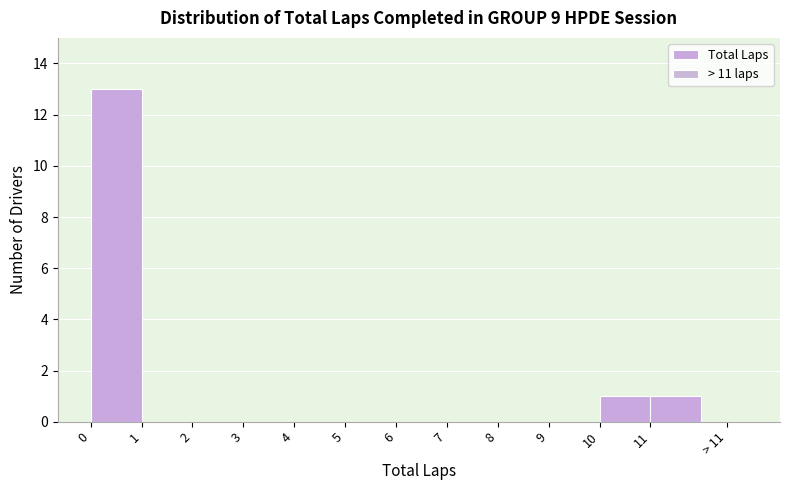

Reading left to right, transcribe all the data shown in this chart.

0=13	1=0	2=0	3=0	4=0	5=0	6=0	7=0	8=0	9=0	10=1	11=1